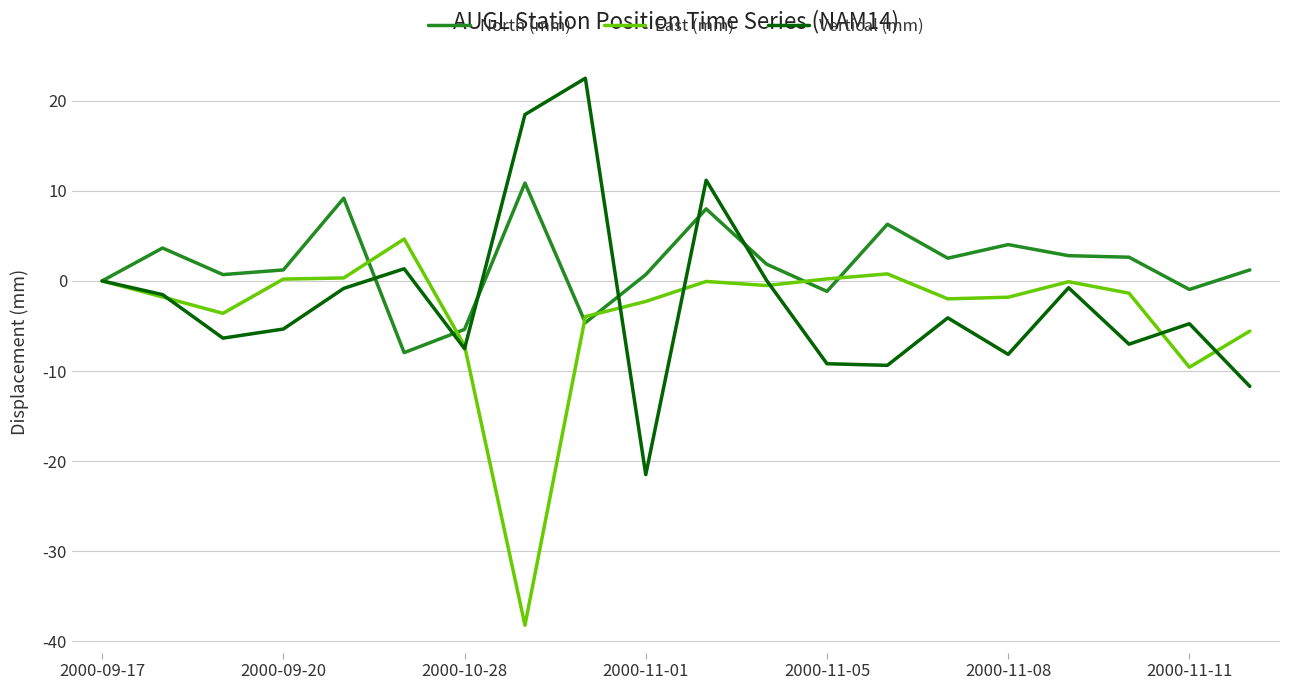

Rank the series by their maximum value, from highest to lowest.

Vertical (mm), North (mm), East (mm)